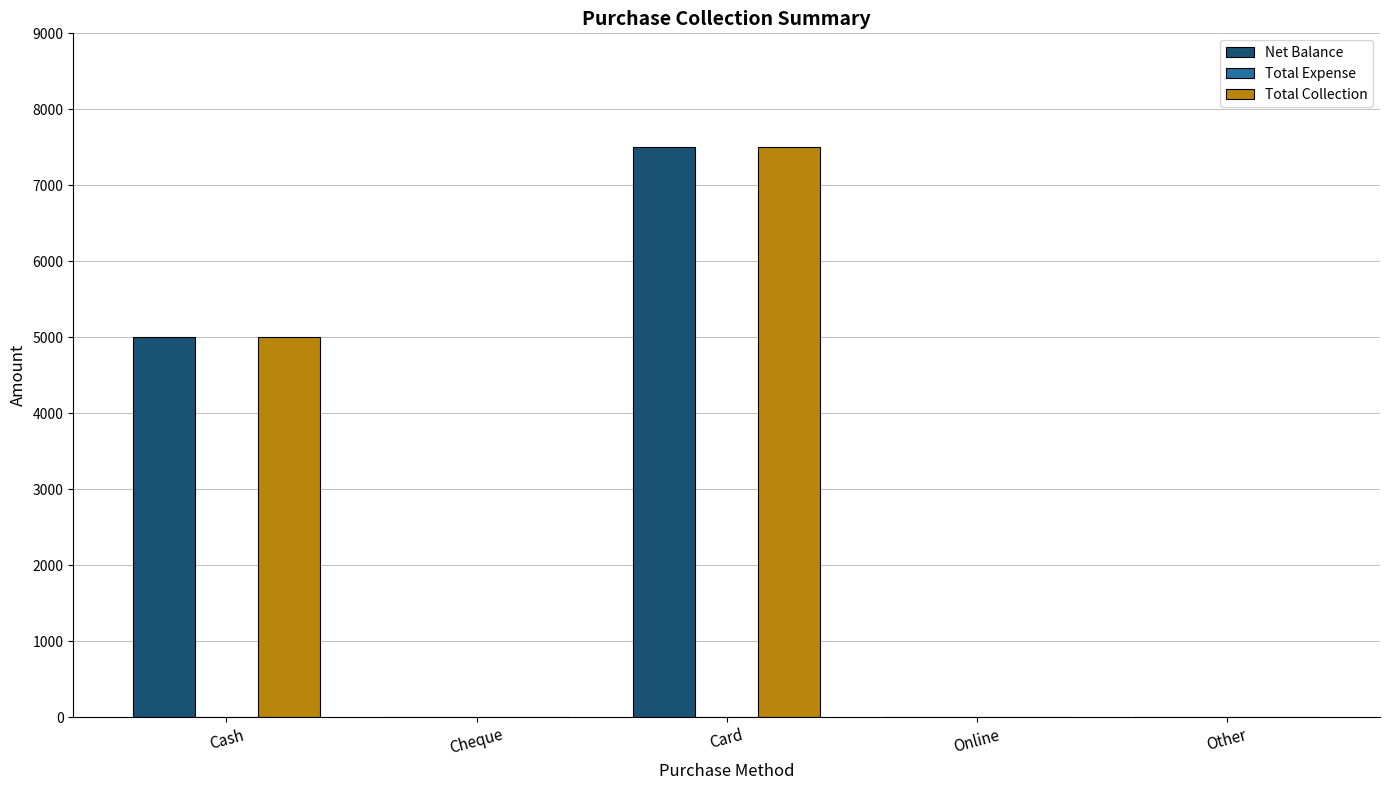

Is the value of Net Balance at Other greater than the value of Total Collection at Card?

No